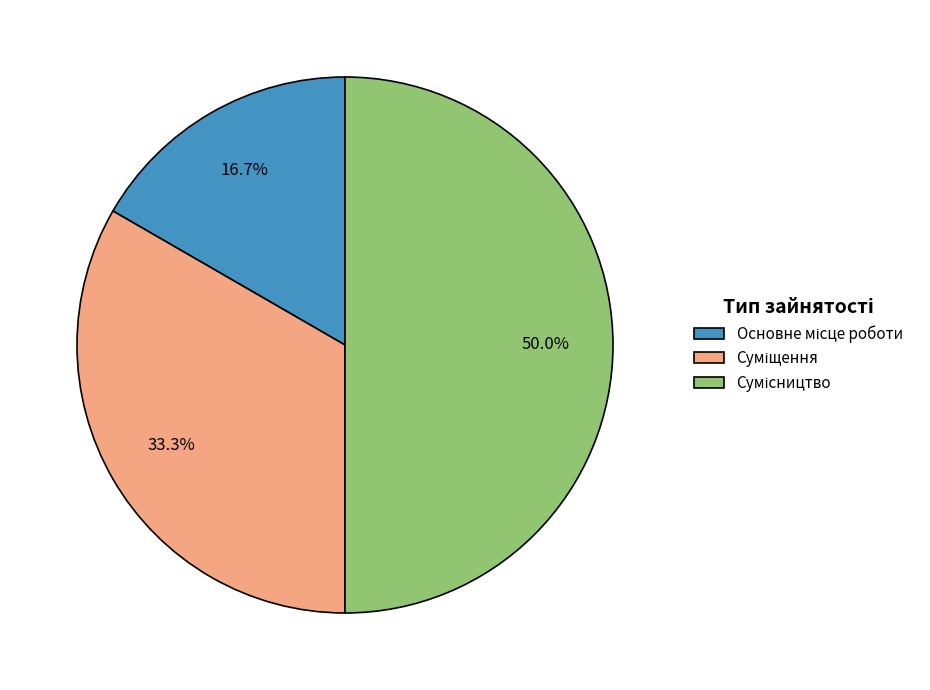

Which slice is the largest?

Сумісництво